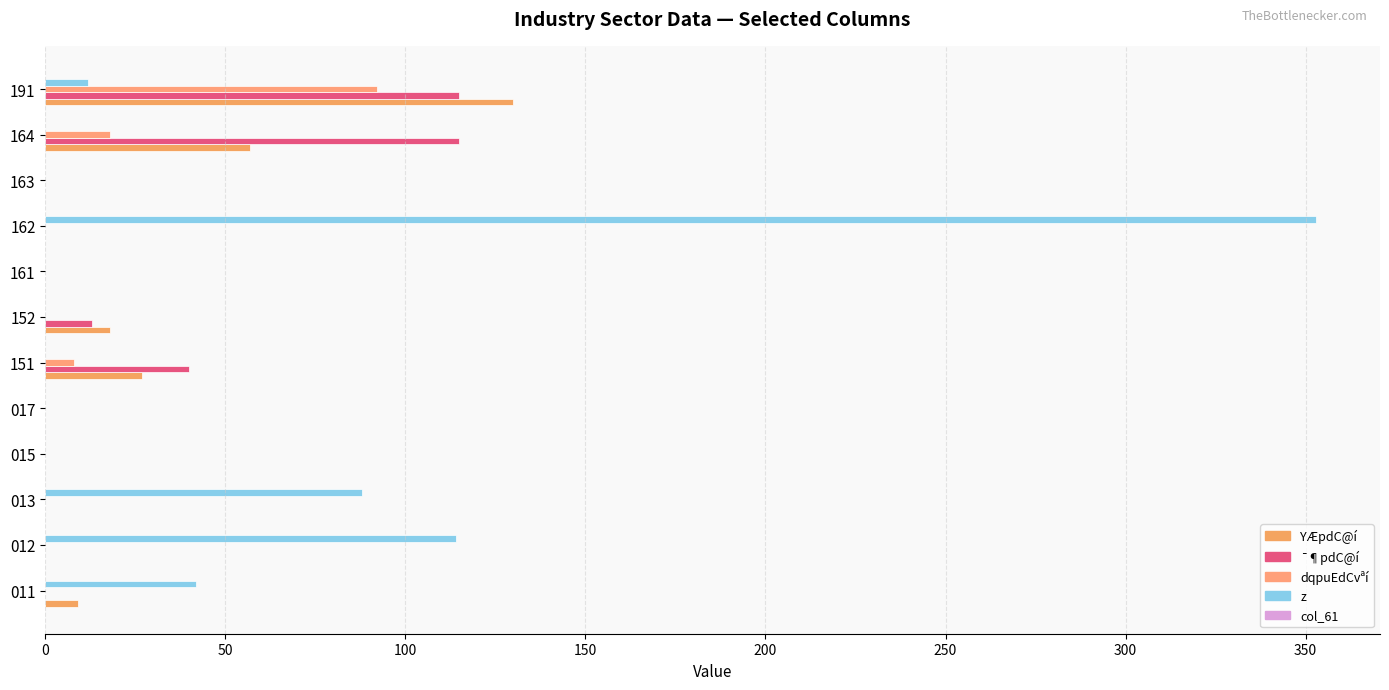

Rank the series by their maximum value, from highest to lowest.

z, YÆpdC@í, ¯¶pdC@í, dqpuEdCvªí, col_61